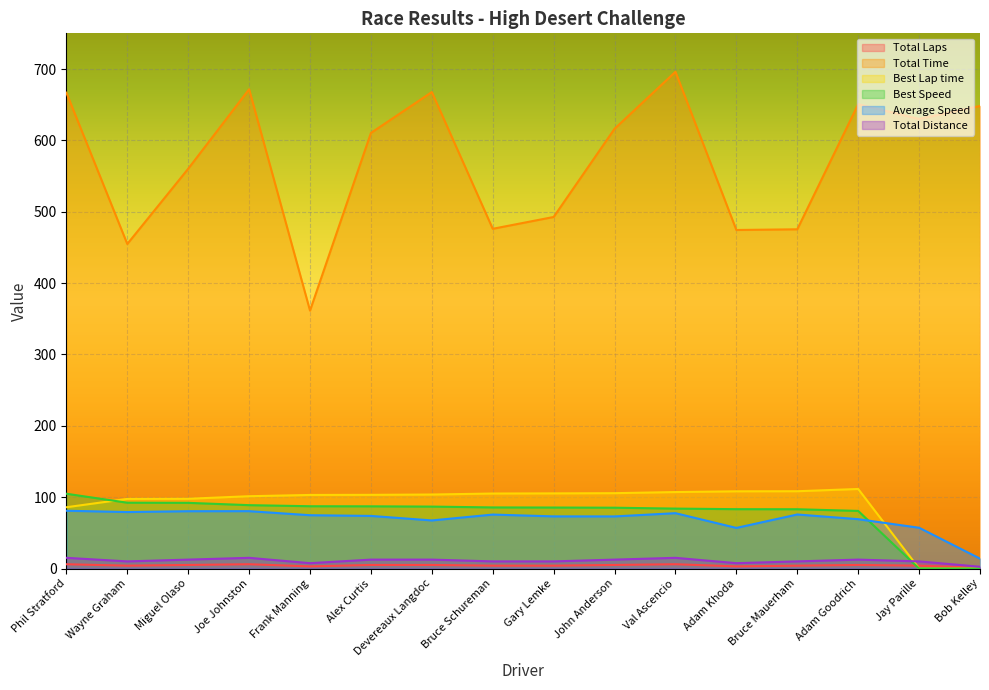

The value of Total Time at Phil Stratford is 666.8. True or false?

True